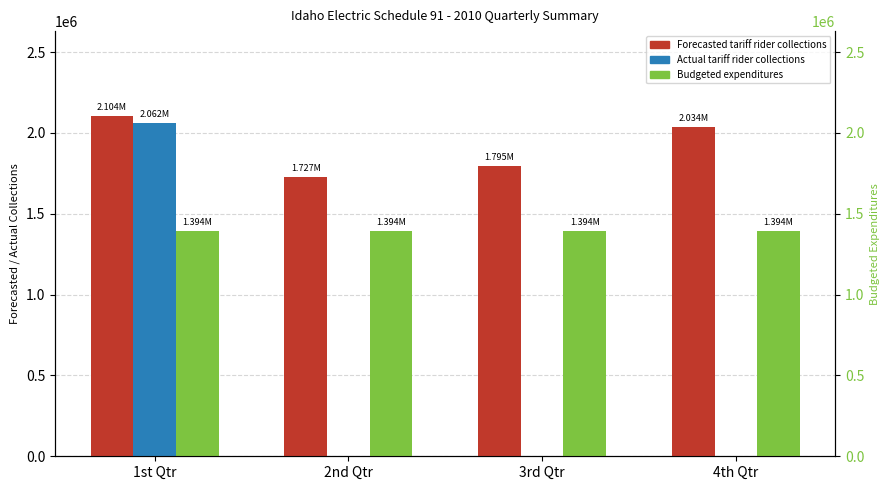

How many values in the Actual tariff rider collections series exceed 0?

1